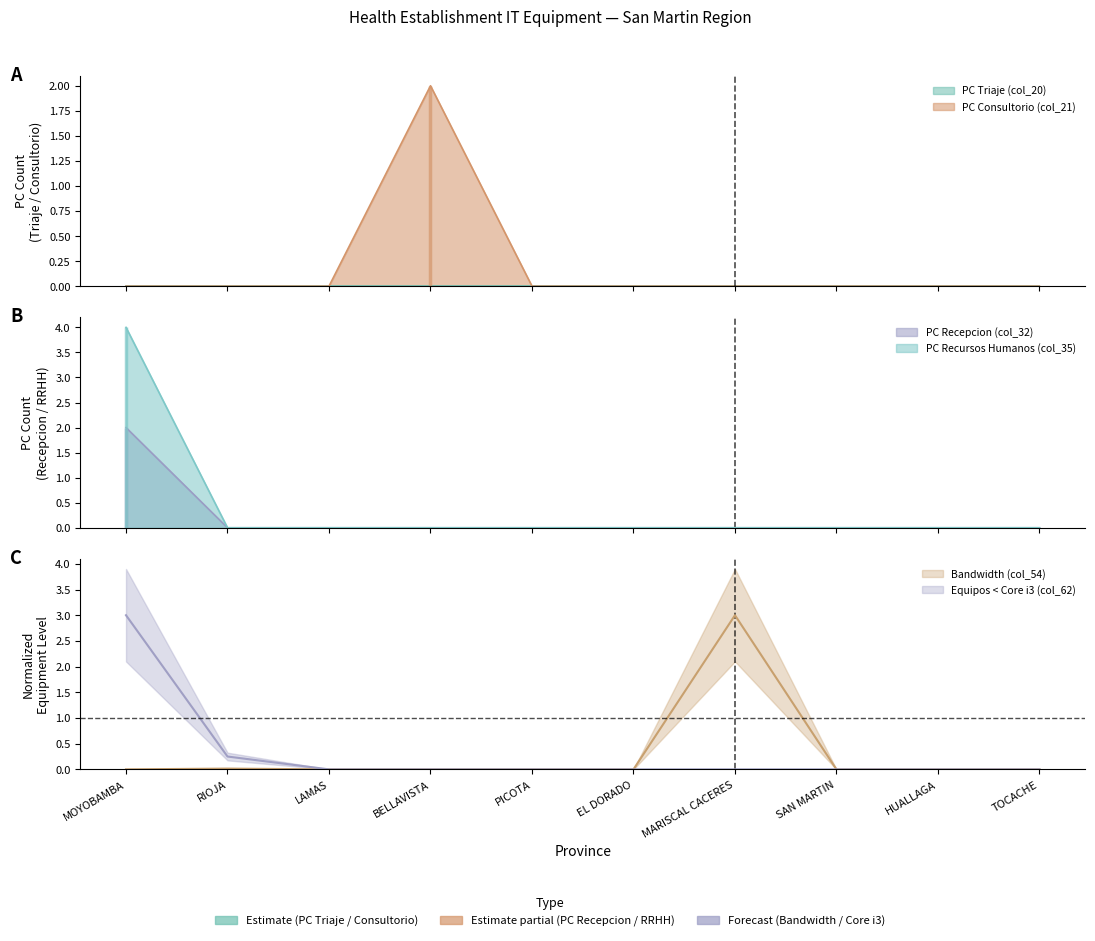

How many positive values does the PC Recursos Humanos (col_35) series have?

1